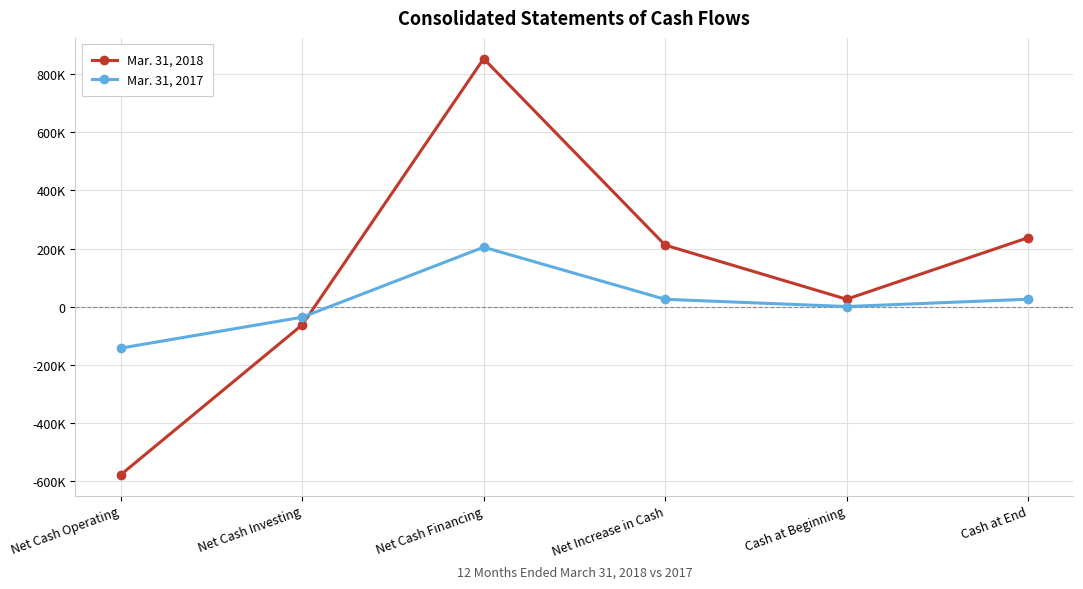

At which category does Mar. 31, 2018 reach its first local valley?

Cash at Beginning